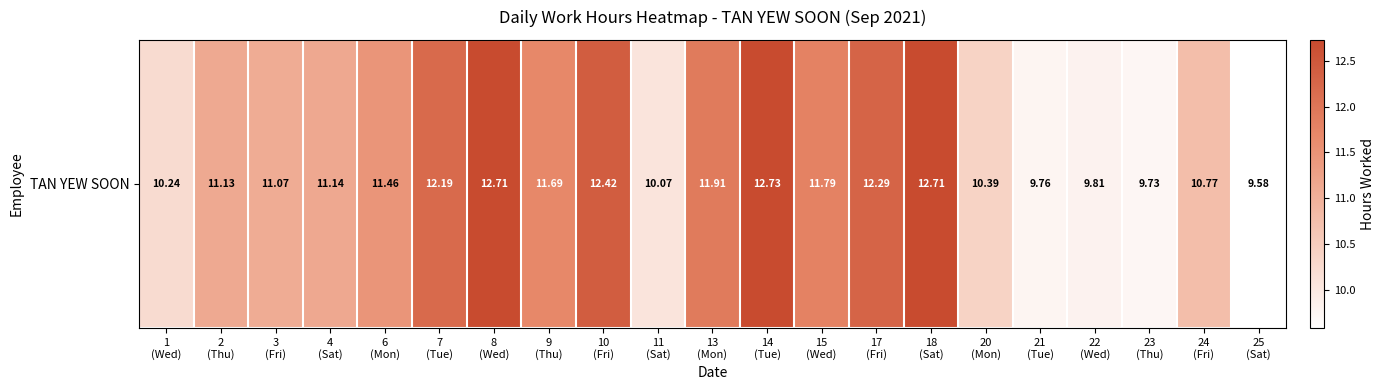

Is it true that the value at 18
(Sat) is 16.8?

False